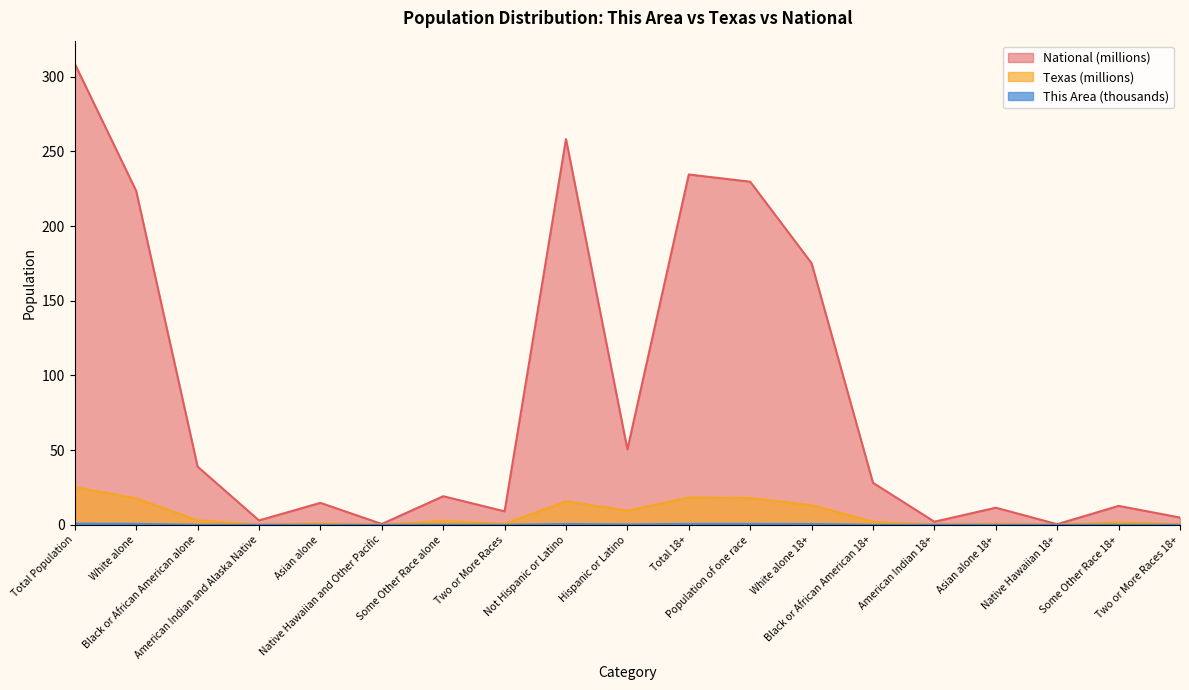

Is the value of National at Black or African American 18+ greater than the value of This Area at Some Other Race alone?

Yes